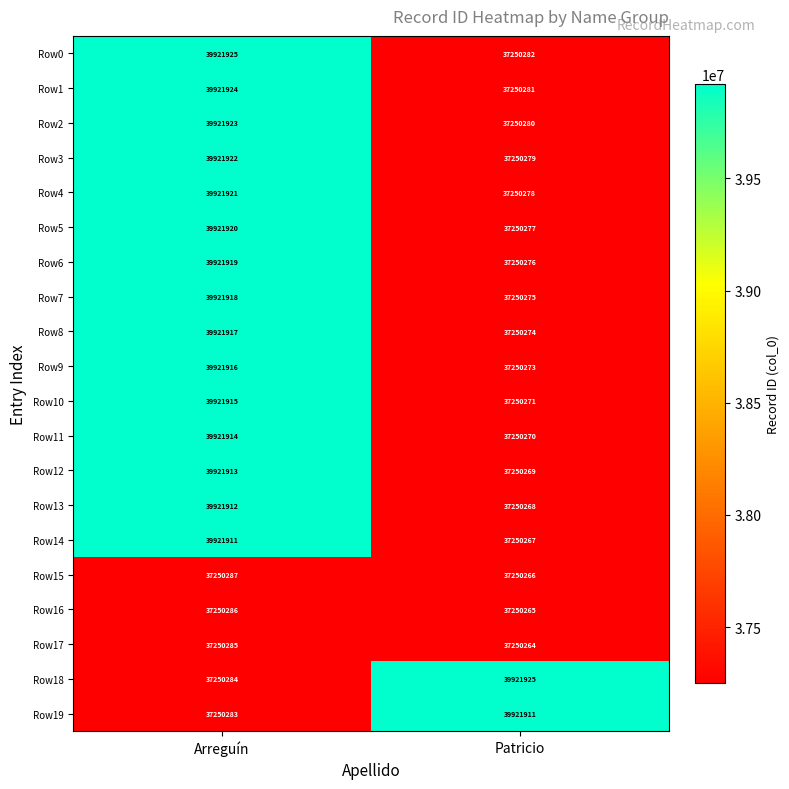

The Row16 series shows 37250265 at Patricio. True or false?

True